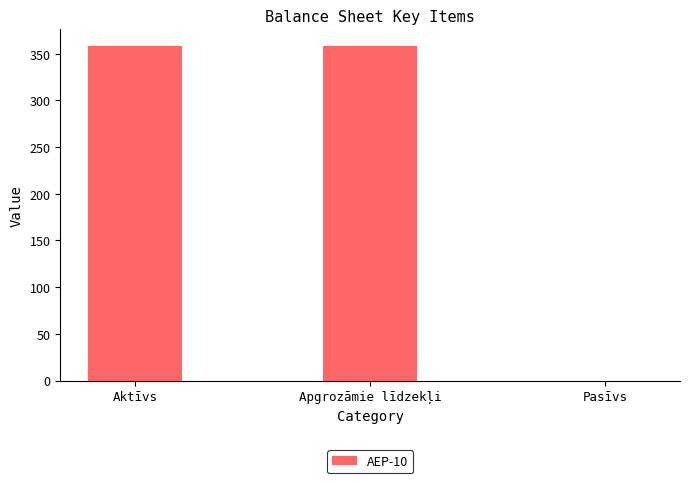

What is the sum of all values?

716